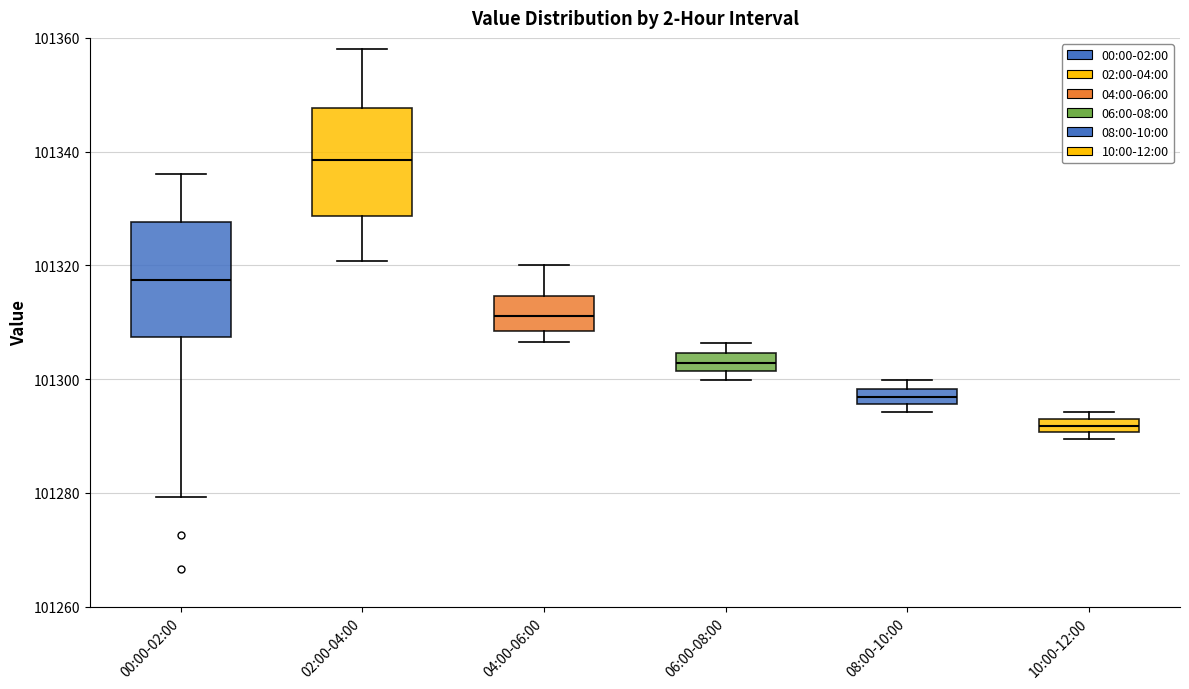

Where is the upper edge of the box for 06:00-08:00 on the y-axis? The values are not printed on the chart, so give them approximately, as read against the axis.

101304